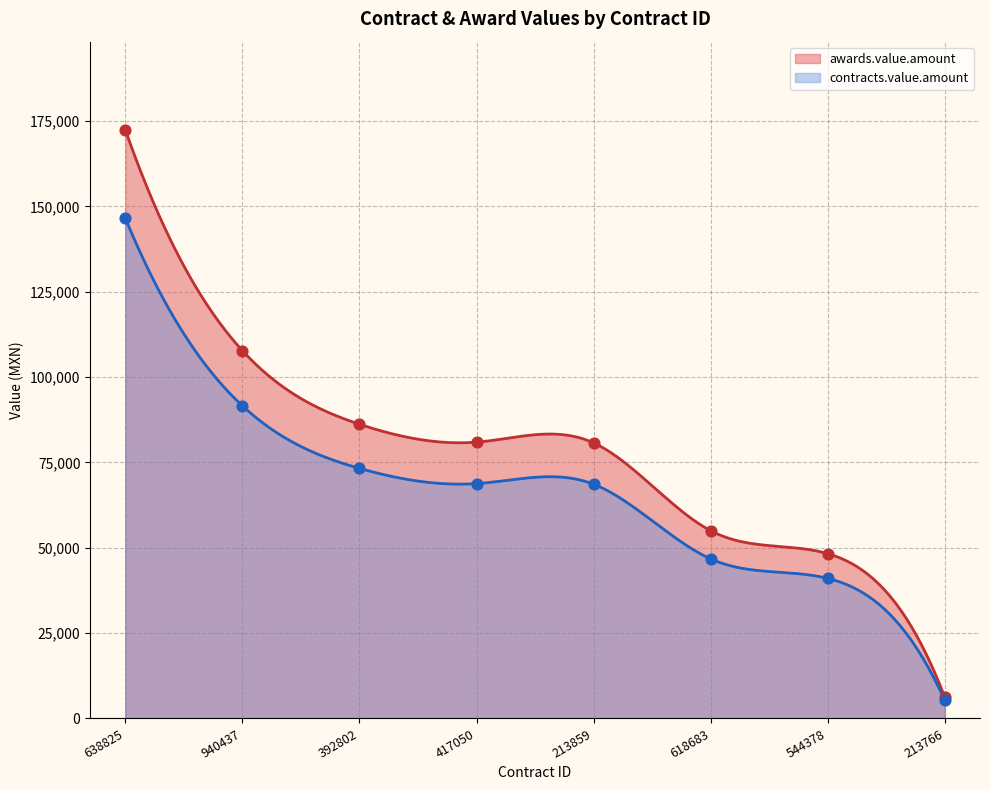

Which series reaches the minimum Y coordinate?

contracts.value.amount